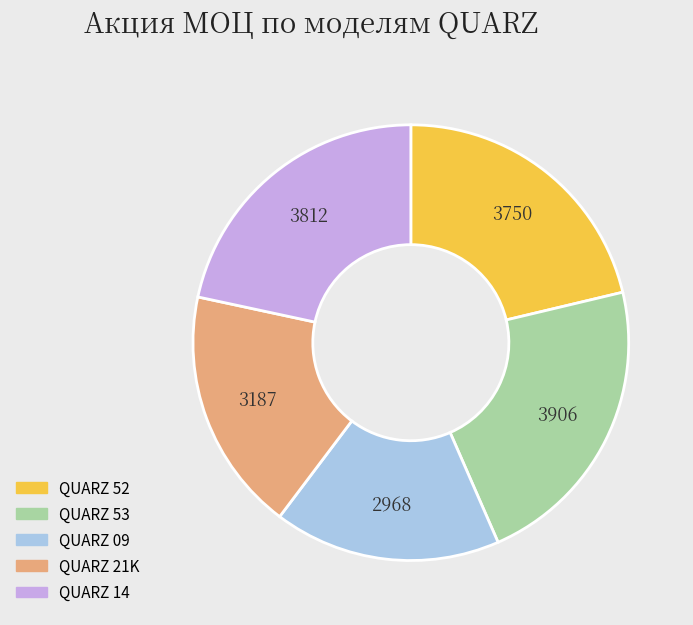

What is the largest slice in the pie chart?

QUARZ 53